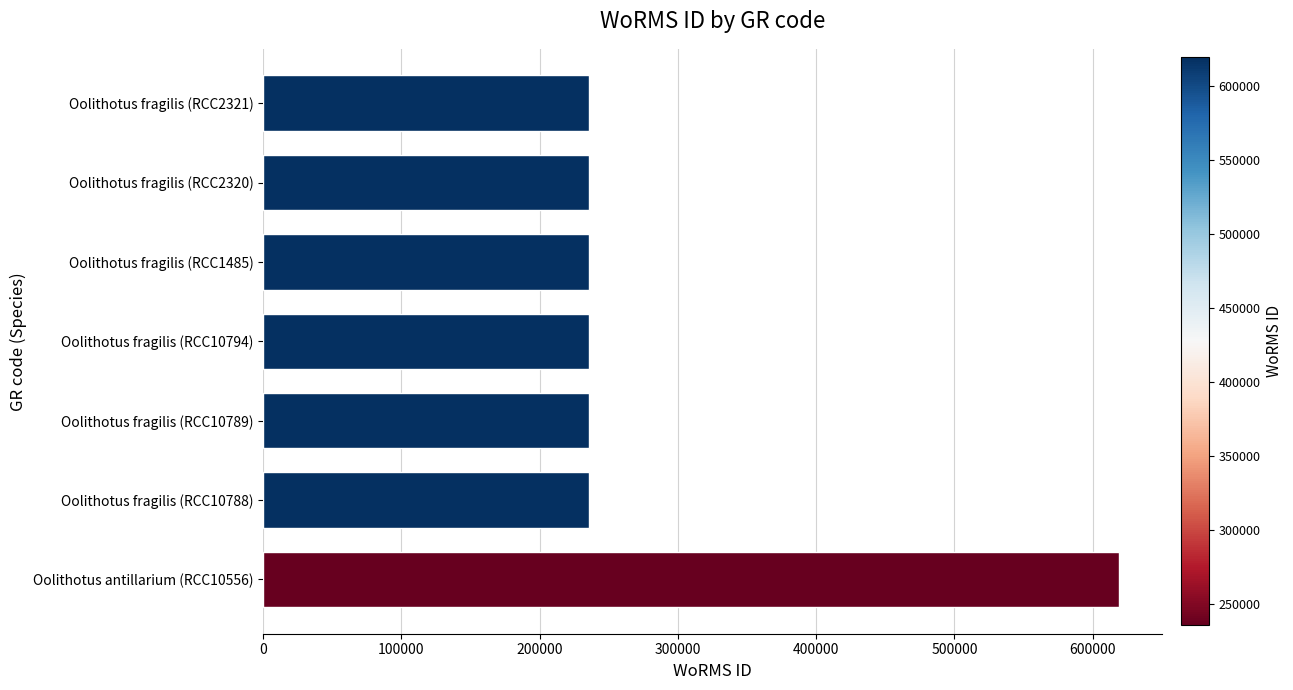

Reading bottom to top, transcribe all the data shown in this chart.

618958	235962	235962	235962	235962	235962	235962